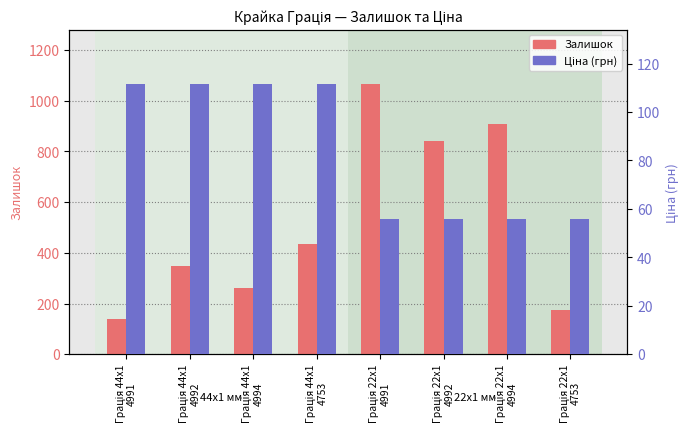

What is the average value of the Залишок series?

522.8